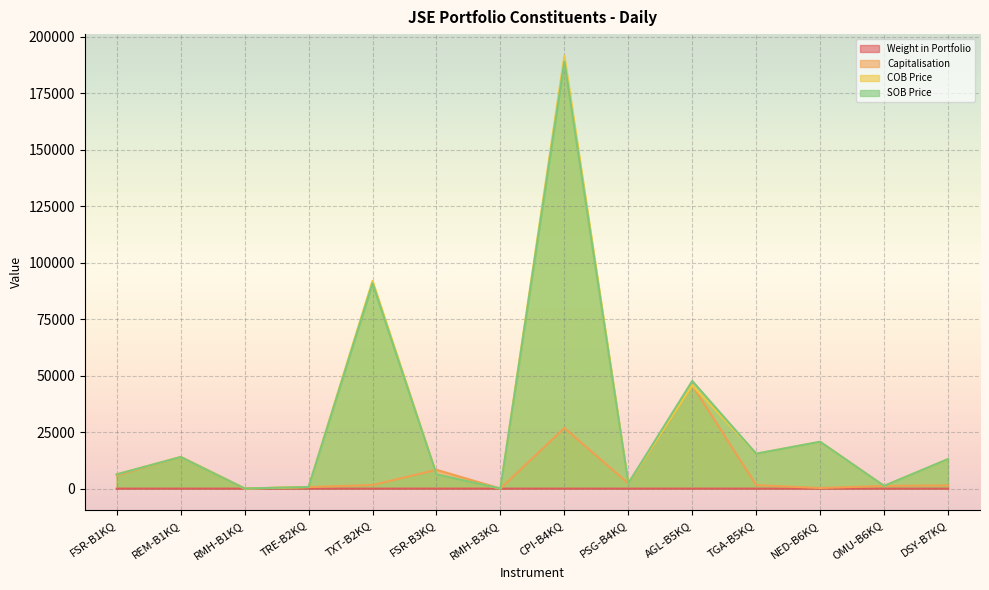

List the labels in order of SOB Price value, largest first.

CPI-B4KQ, TXT-B2KQ, AGL-B5KQ, NED-B6KQ, TGA-B5KQ, REM-B1KQ, DSY-B7KQ, FSR-B1KQ, FSR-B3KQ, PSG-B4KQ, OMU-B6KQ, TRE-B2KQ, RMH-B1KQ, RMH-B3KQ